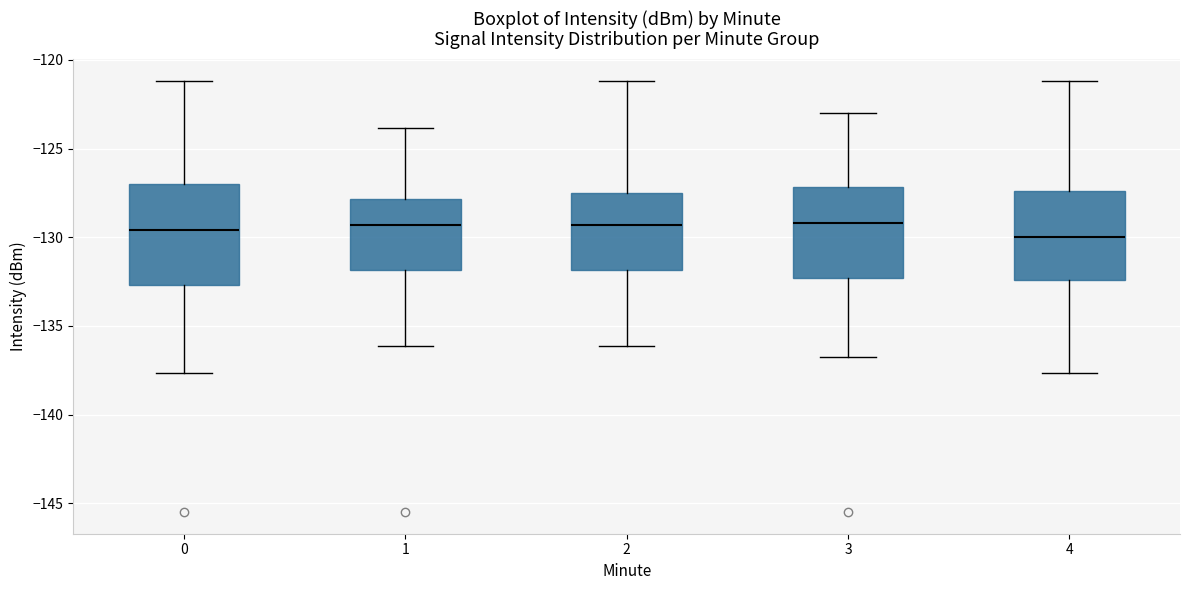

Reading left to right, read every box against the y-axis: the position of its median line, the range the box covers, and the ends of its whiskers. The values are not printed on the chart, so give them approximately, as read against the axis.

0: median -129.5, box -132.5 to -127.0, whiskers -137.5 to -121.0
1: median -129.5, box -132.0 to -128.0, whiskers -136.0 to -124.0
2: median -129.5, box -132.0 to -127.5, whiskers -136.0 to -121.0
3: median -129.0, box -132.5 to -127.0, whiskers -137.0 to -123.0
4: median -130.0, box -132.5 to -127.5, whiskers -137.5 to -121.0